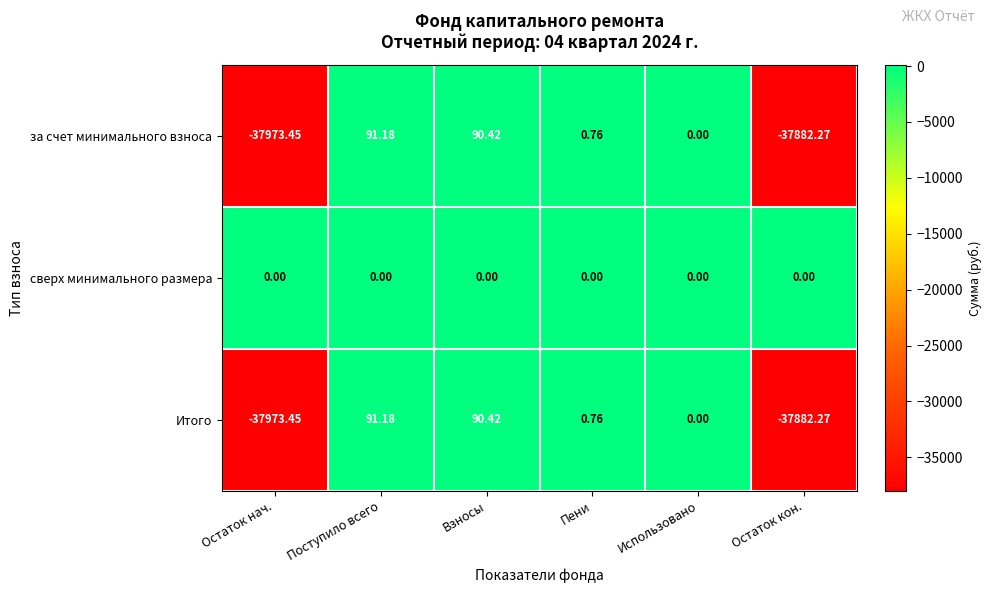

Is the value of сверх минимального размера at Остаток нач. greater than the value of Итого at Взносы?

No